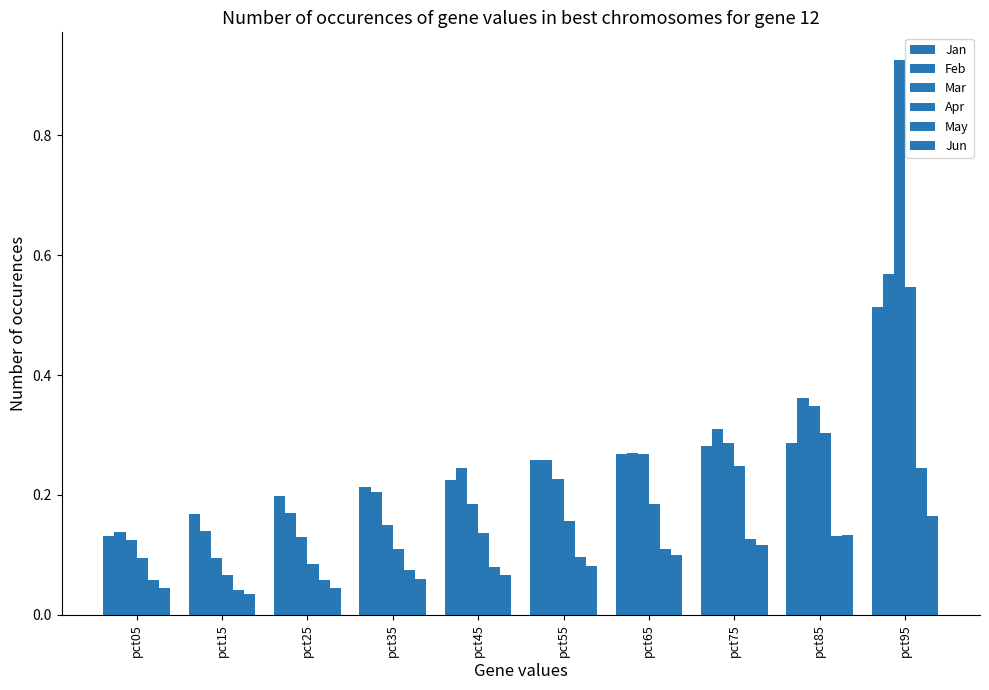

What is the sum of the May values at pct25 and pct05?

0.1